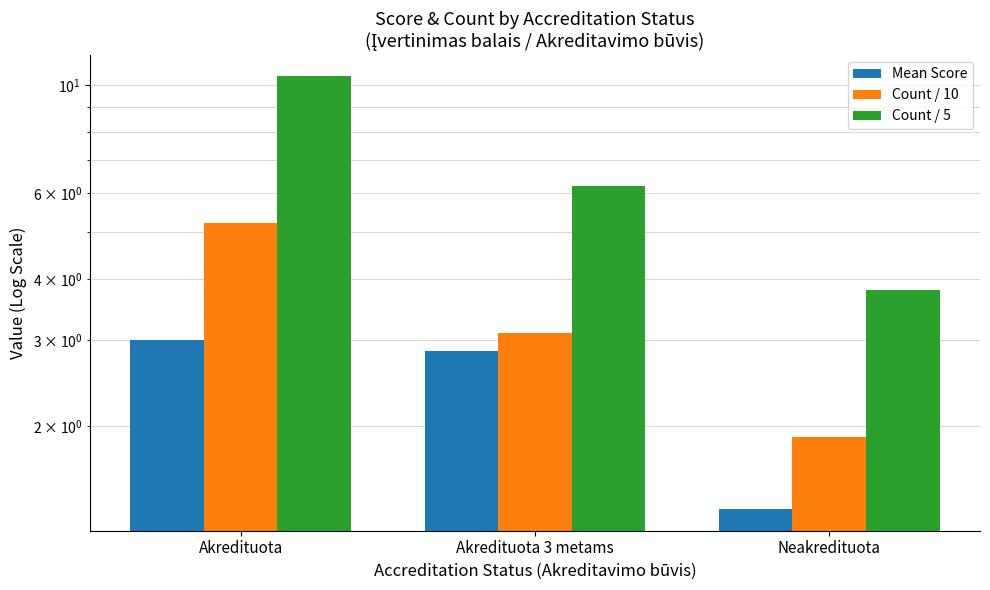

The value of Mean Score at Akredituota 3 metams is 1.2. True or false?

False